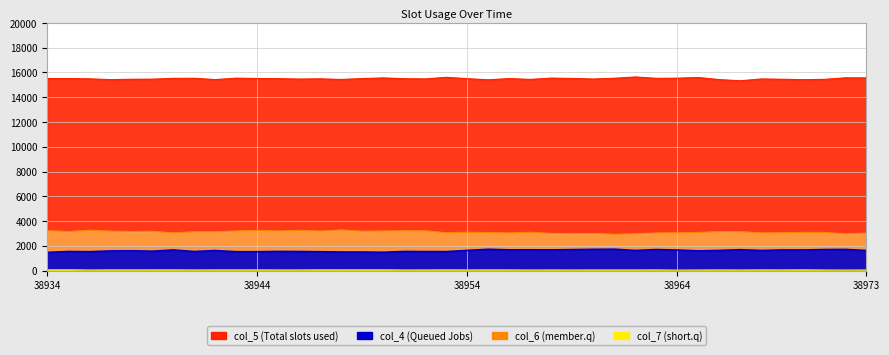

At which label is col_6 closest to 3111?

38954